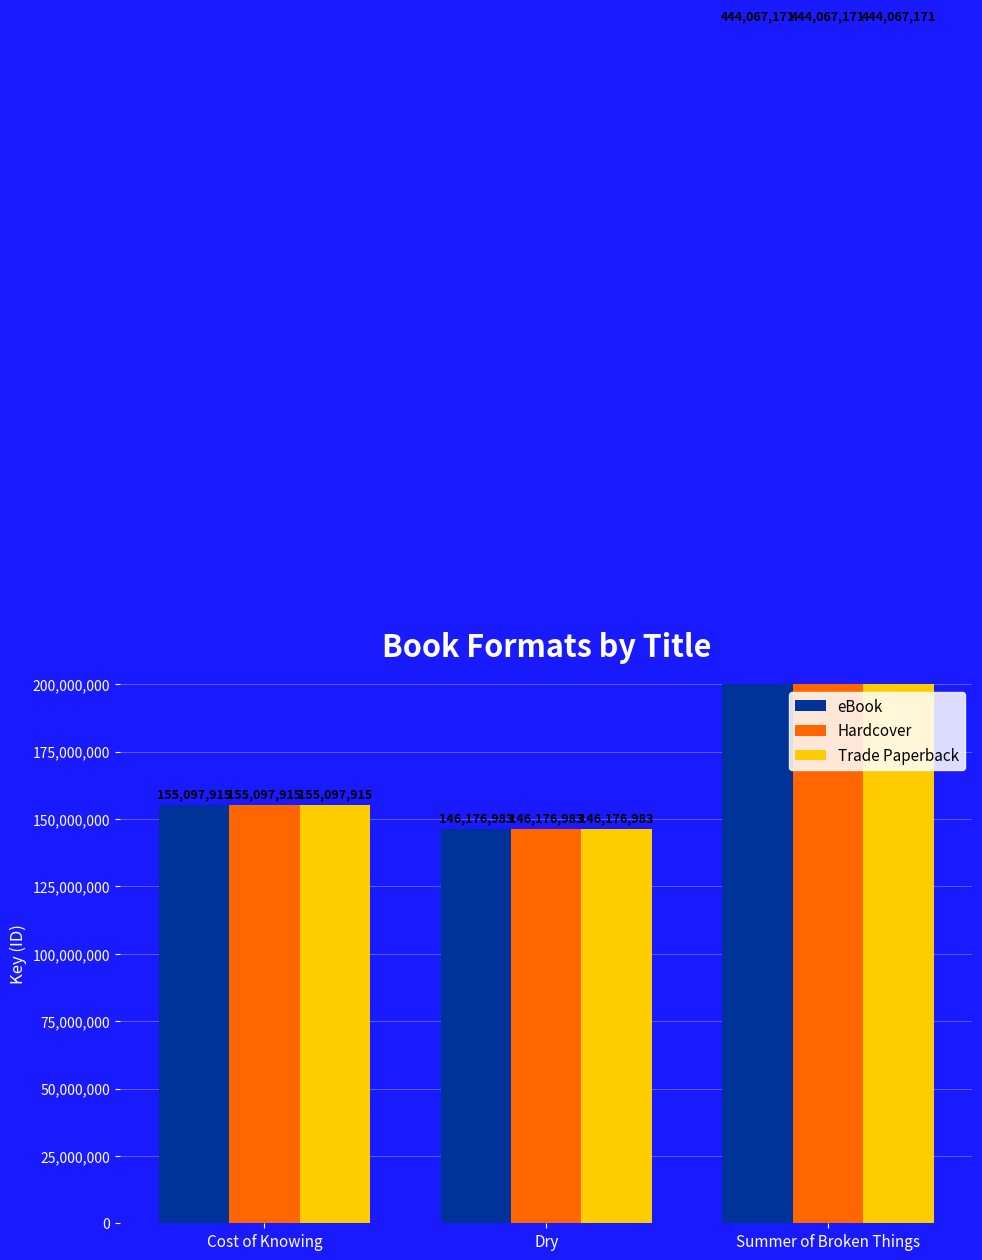

Between Cost of Knowing and Dry, which is larger?

Cost of Knowing